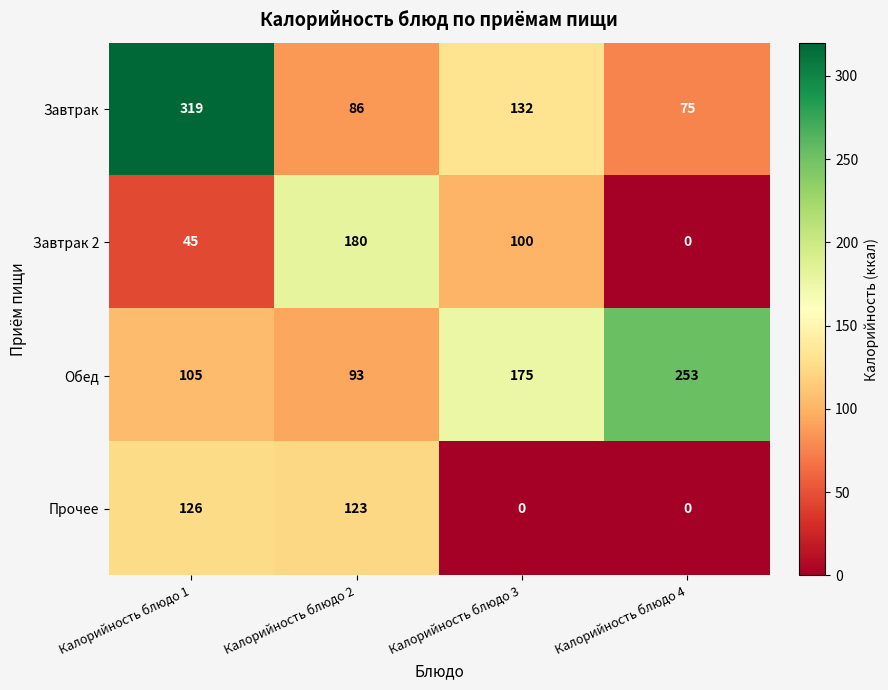

Rank the series at Калорийность блюдо 1 from highest to lowest value.

Завтрак, Прочее, Обед, Завтрак 2